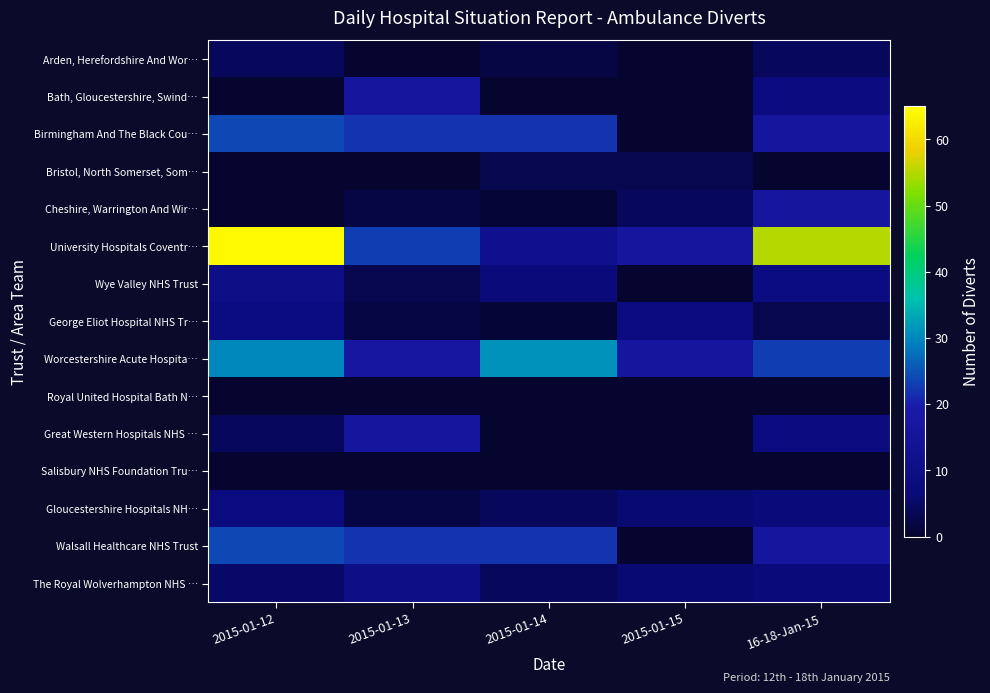

Which series has the largest range (max minus min)?

University Hospitals Coventr…